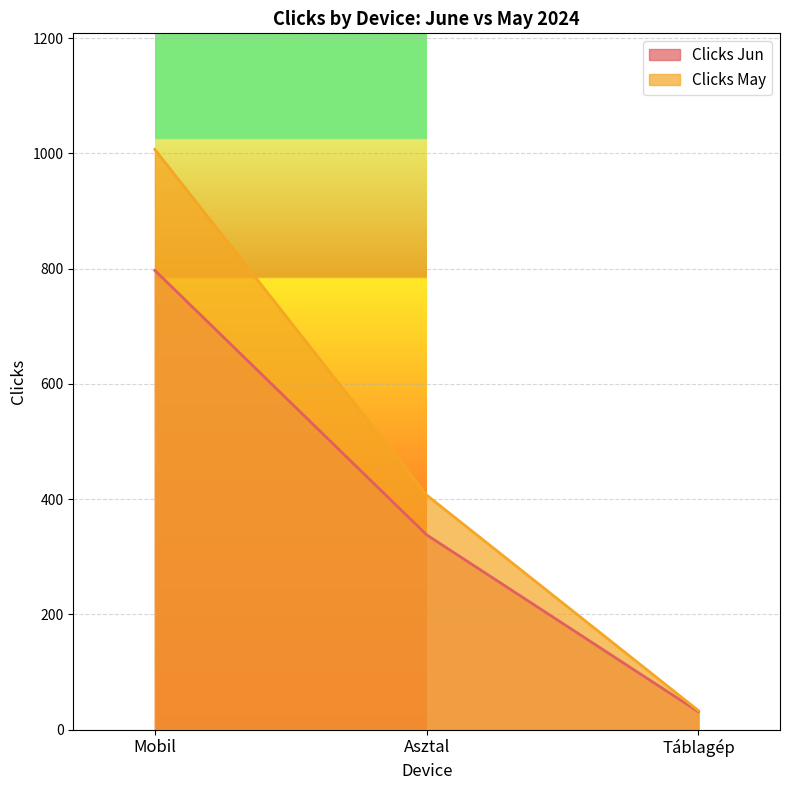

What is the label of the 2nd point from the left?

Asztal